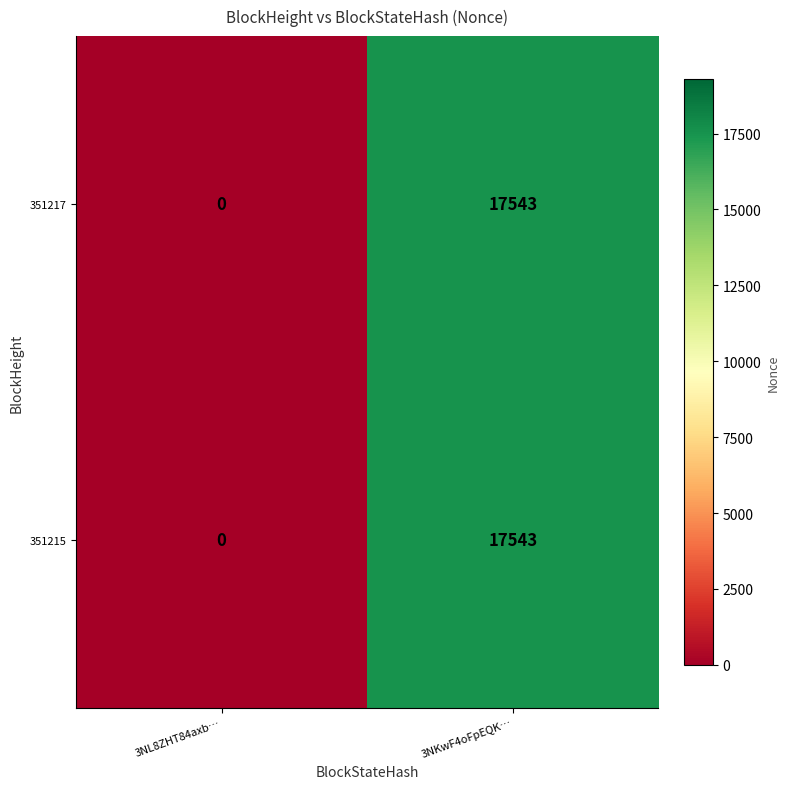

How many series are shown in this chart?

2